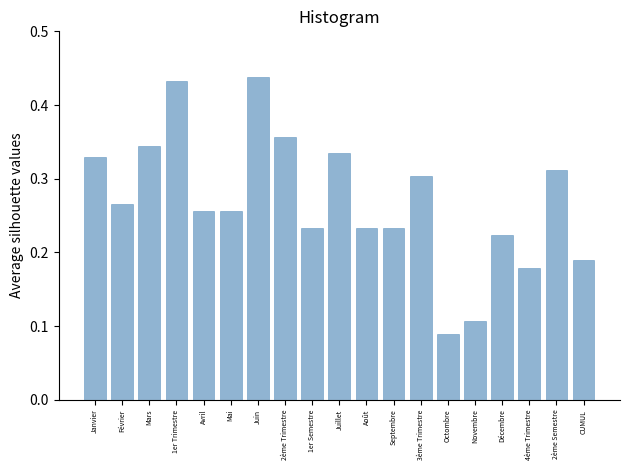

Which has a higher value, 4ème Trimestre or Décembre?

Décembre